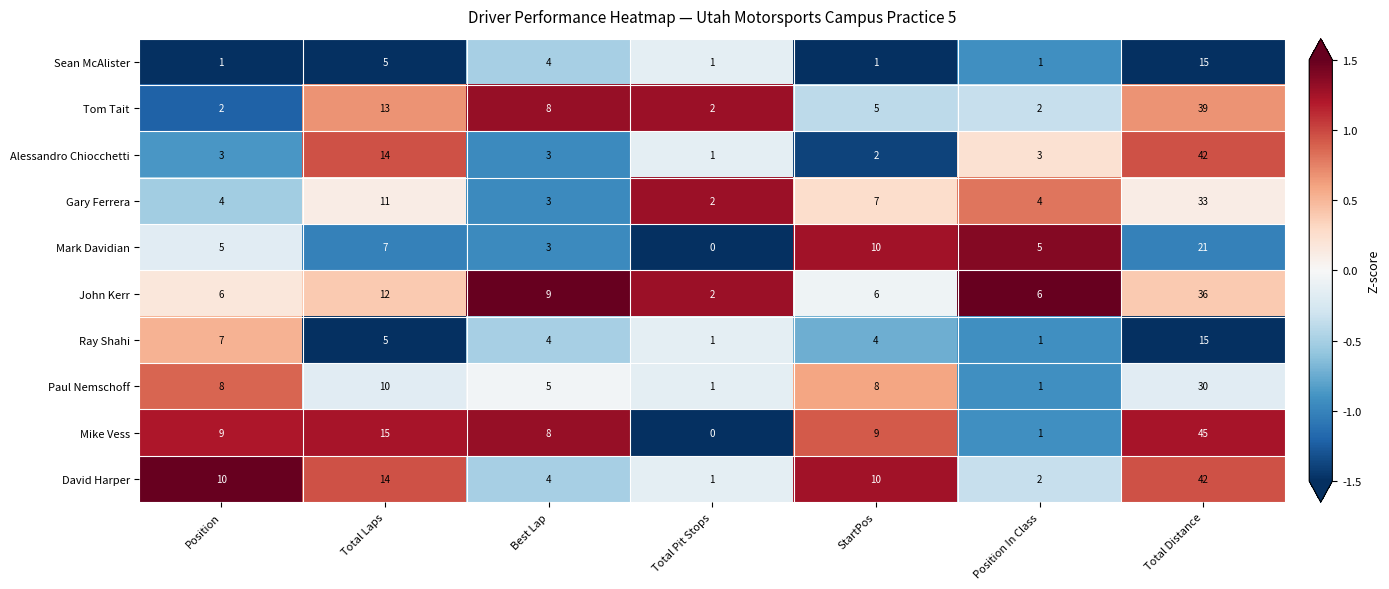

What is the sum of all Tom Tait values?

71